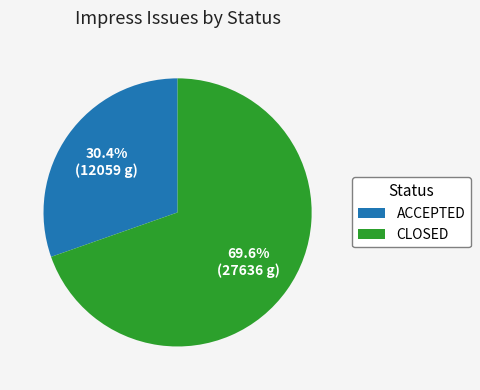

Which has a higher value, ACCEPTED or CLOSED?

CLOSED